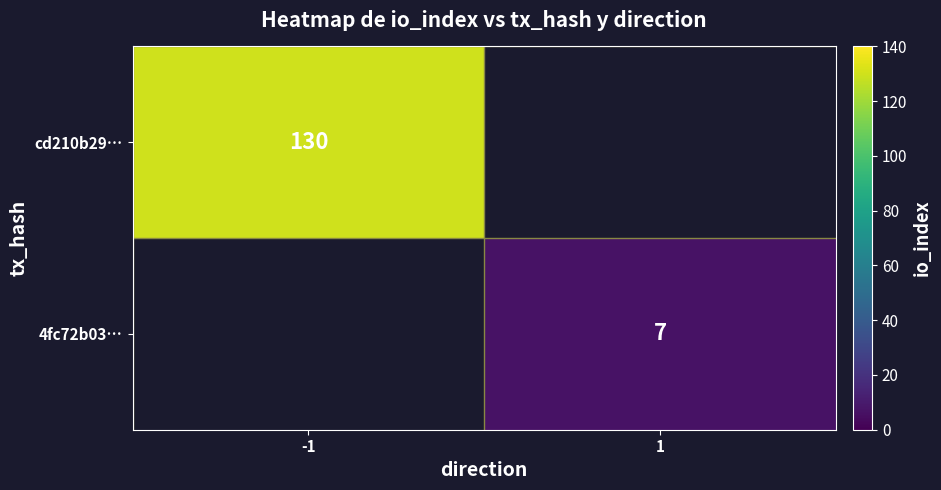

True or false: 4fc72b03… has a value of 4 at 1.

False